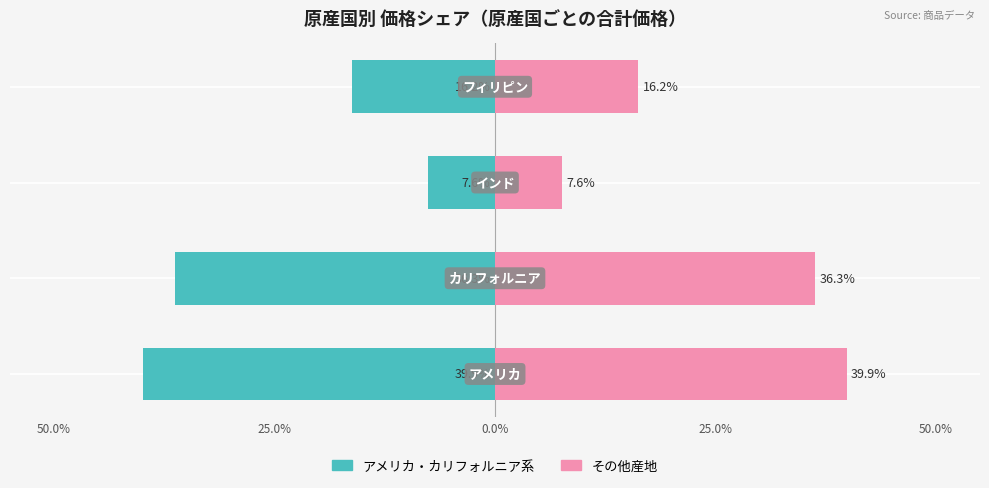

How many values in the アメリカ・カリフォルニア系 series exceed -16?

1